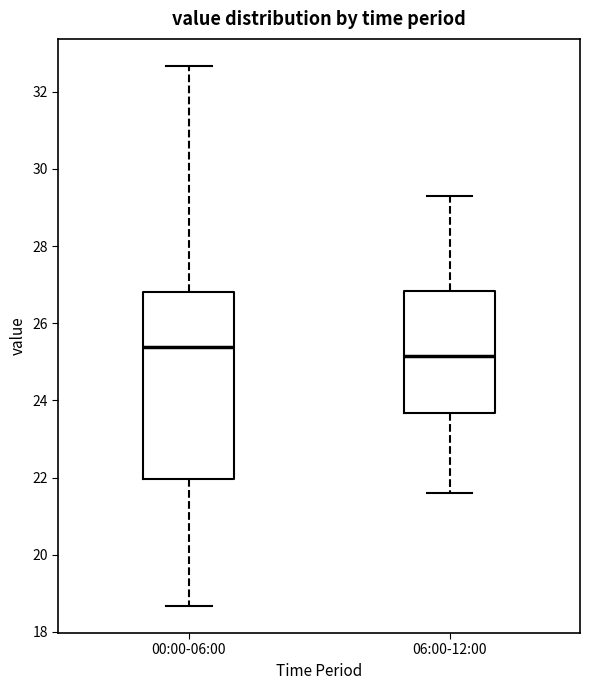

Where is the upper edge of the box for 06:00-12:00 on the y-axis? The values are not printed on the chart, so give them approximately, as read against the axis.

26.8